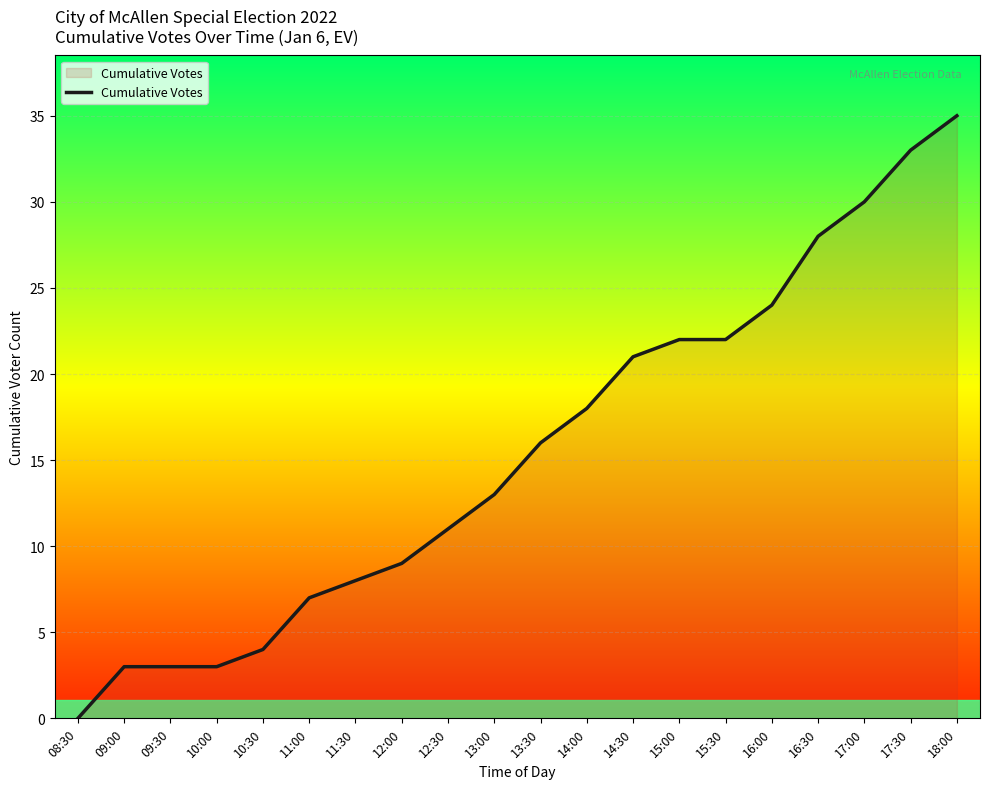

What is the sum of the values at 12:00 and 17:30?

42